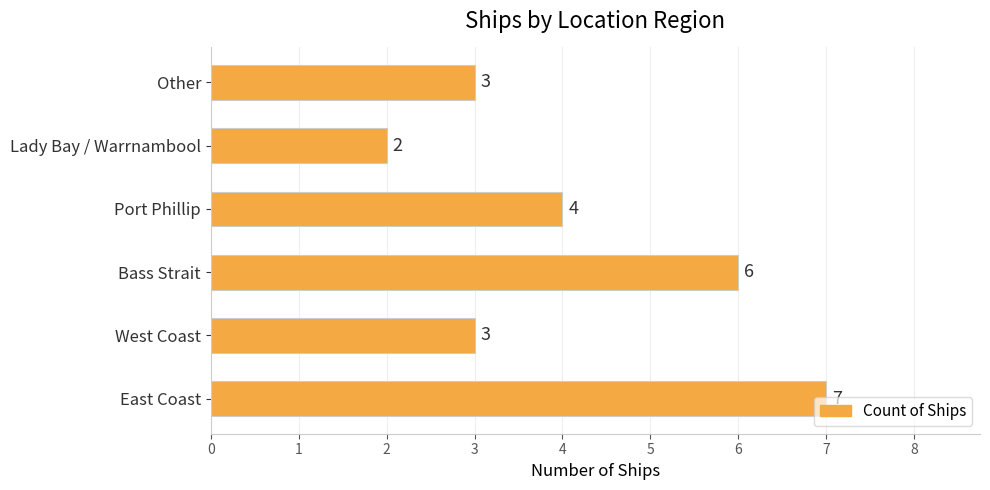

What is the change in value from East Coast to Port Phillip?

-3